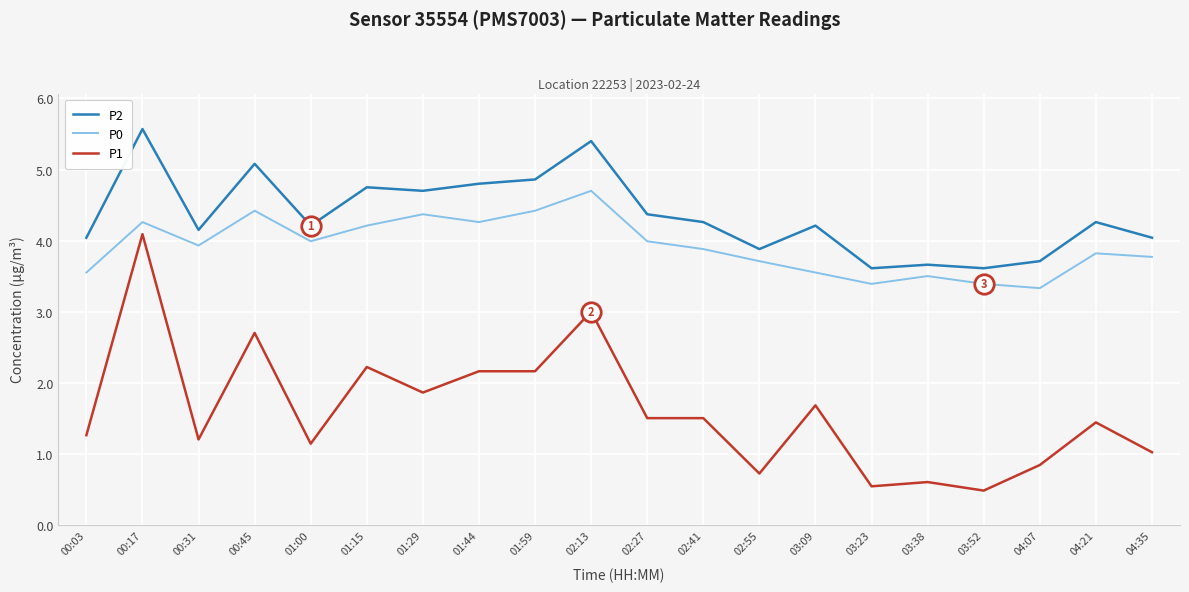

Does the chart display data point markers on the line(s)?

No